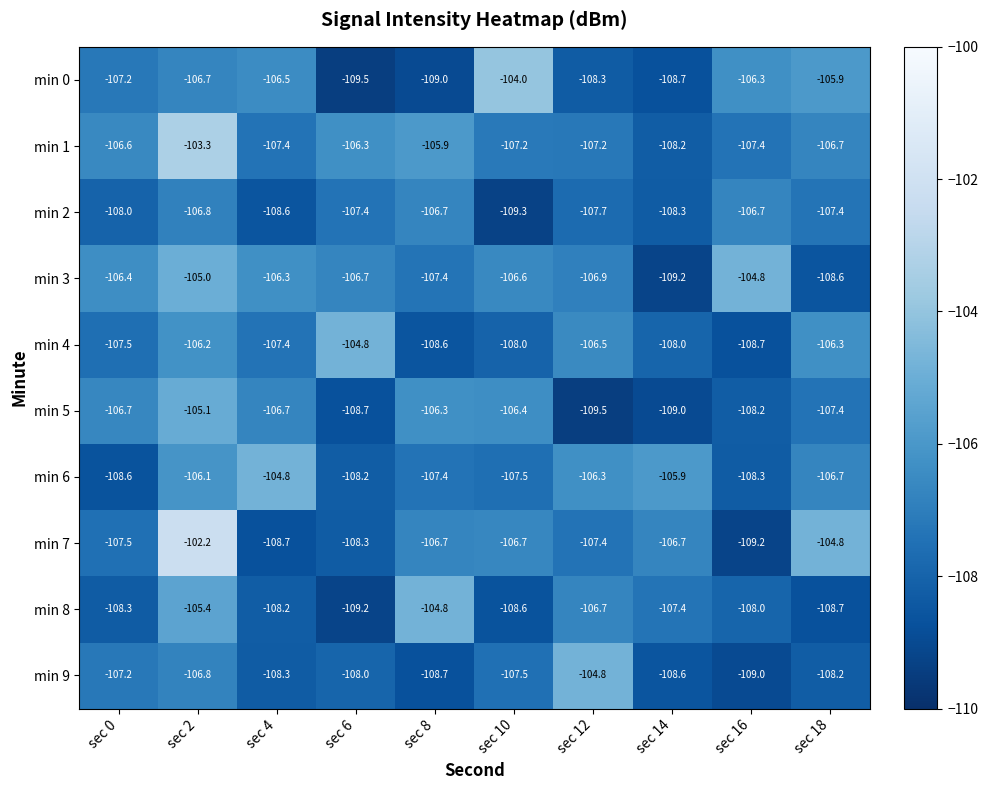

True or false: min 4 has a value of -108.0 at sec 10.

True